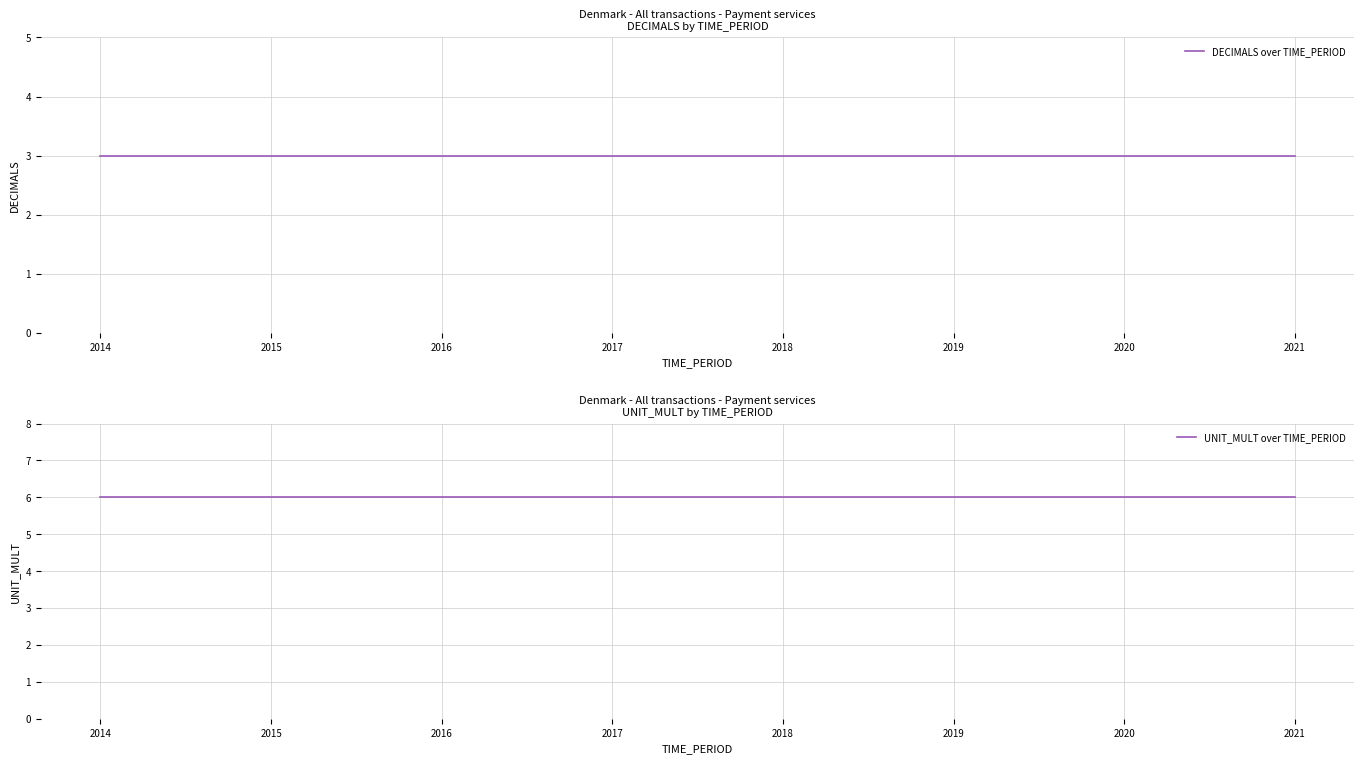

Is it true that DECIMALS over TIME_PERIOD equals 3 at 2016?

True